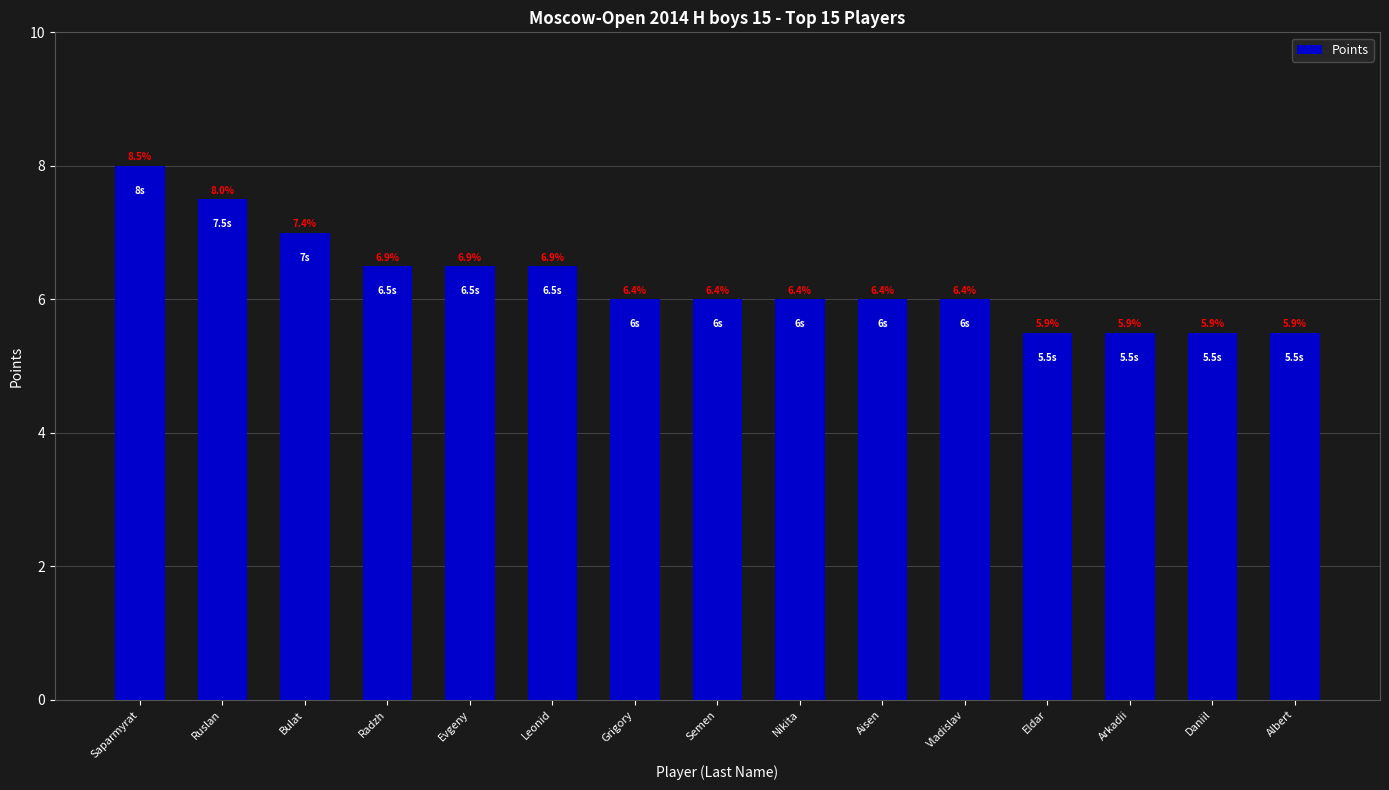

Rank the categories by value from lowest to highest.

Eldar, Arkadii, Daniil, Albert, Grigory, Semen, Nikita, Aisen, Vladislav, Radzh, Evgeny, Leonid, Bulat, Ruslan, Saparmyrat